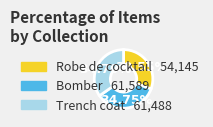

True or false: Bomber accounts for 22% of the total.

False